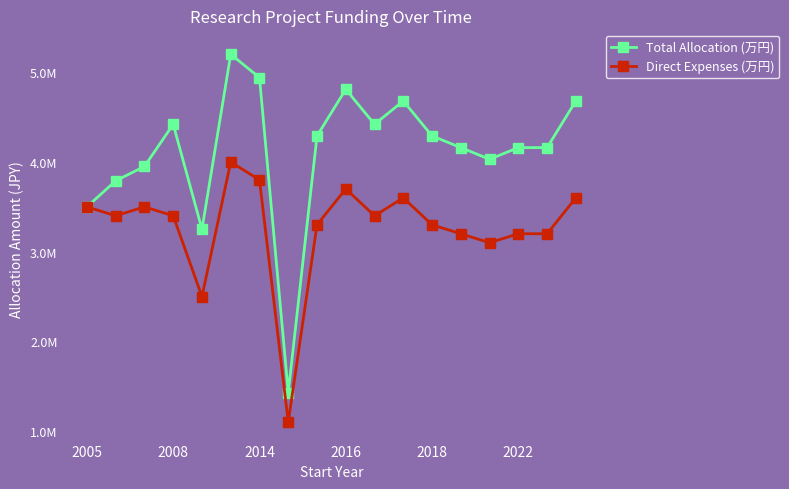

Is this an area chart (filled region under the line)?

No